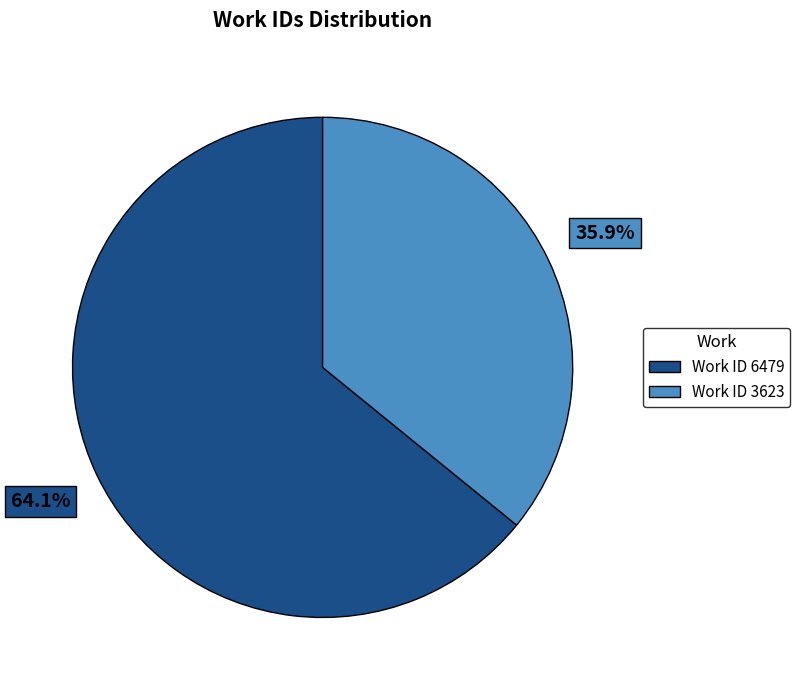

What is the smallest slice in the pie chart?

Work ID 3623